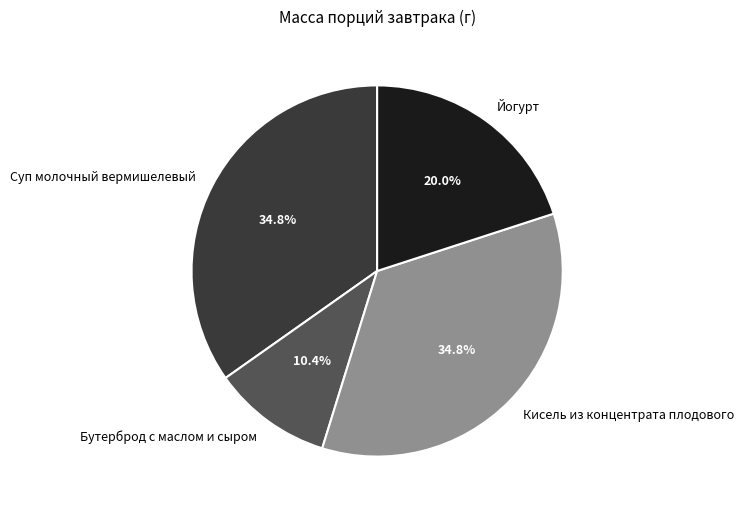

To the nearest percent, what portion does Кисель из концентрата плодового represent?

35%